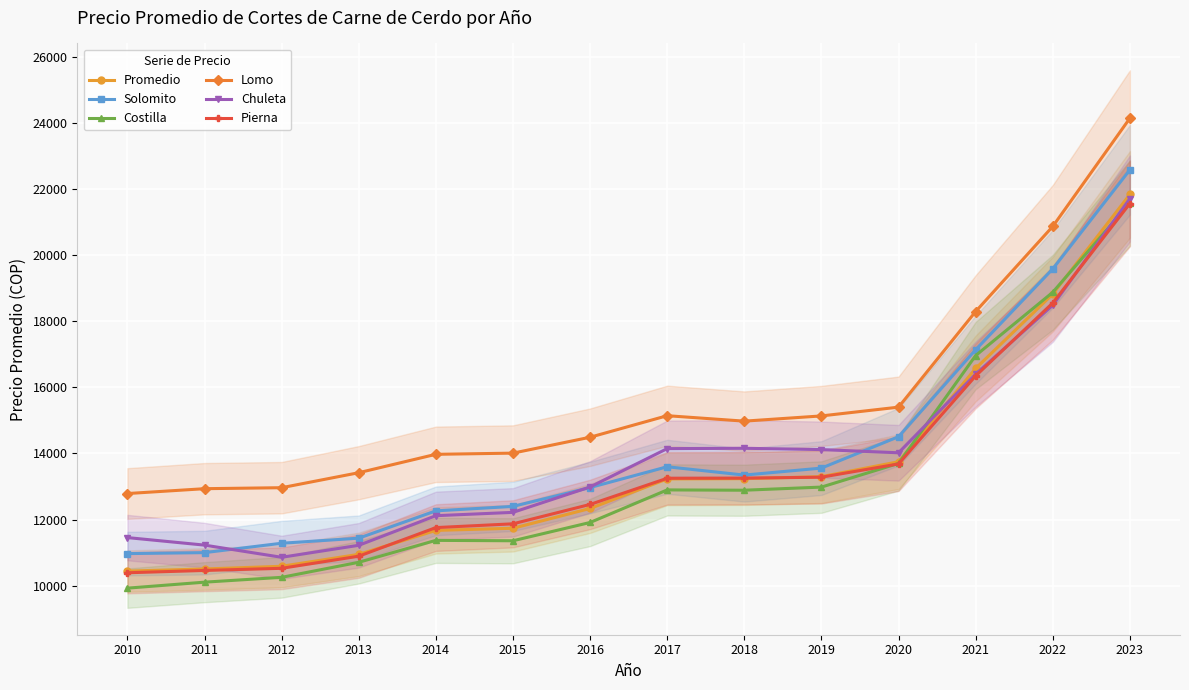

How many interior local valleys does the Solomito series have?

1